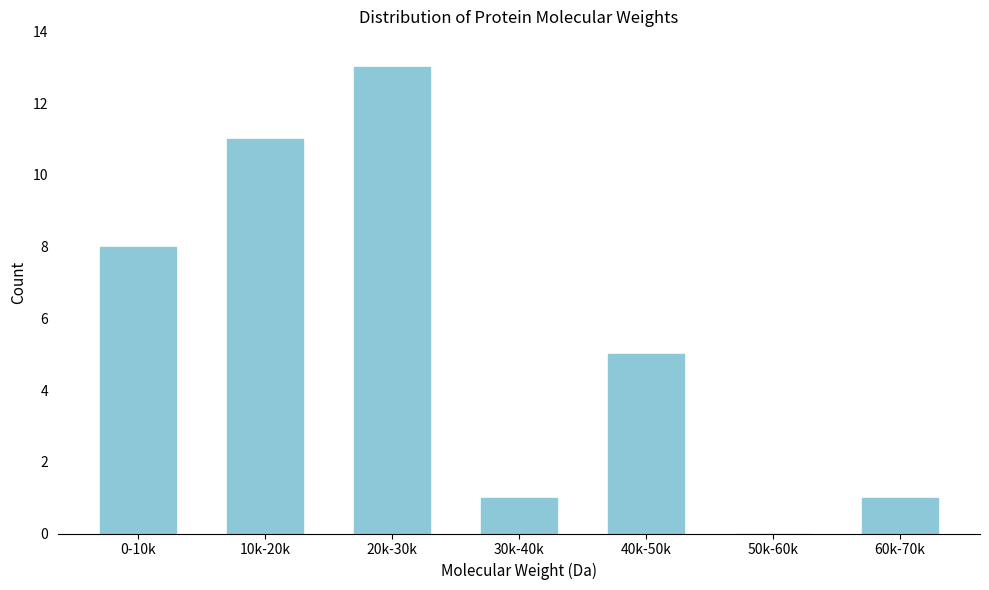

Reading left to right, extract all data points from this chart.

0-10k=8	10k-20k=11	20k-30k=13	30k-40k=1	40k-50k=5	50k-60k=0	60k-70k=1